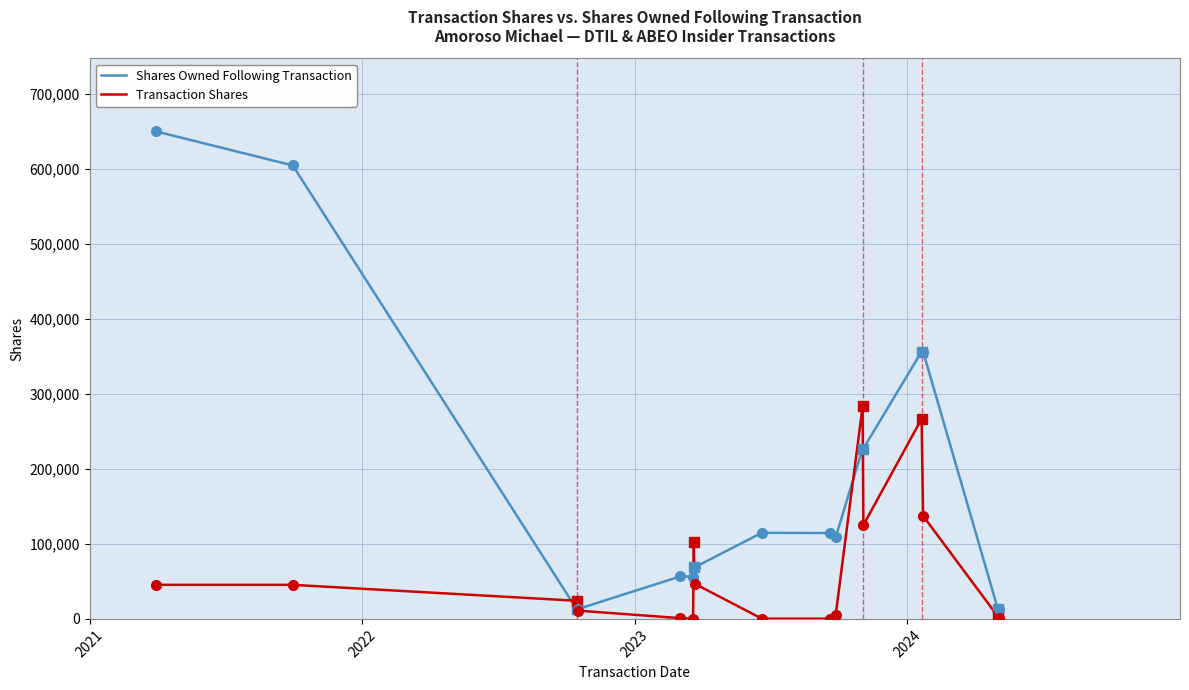

What is the greatest value displayed?

650046